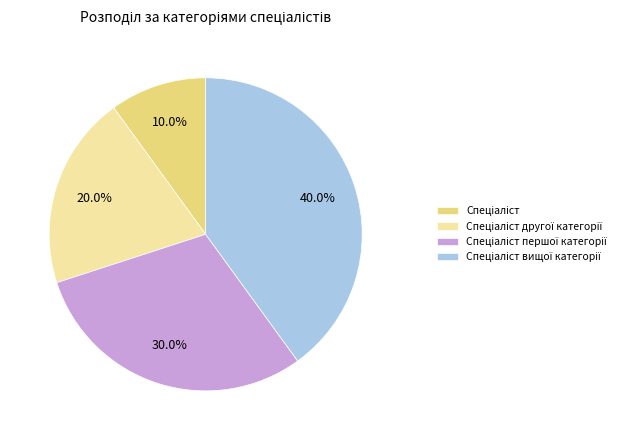

Does any single category account for the majority?

No